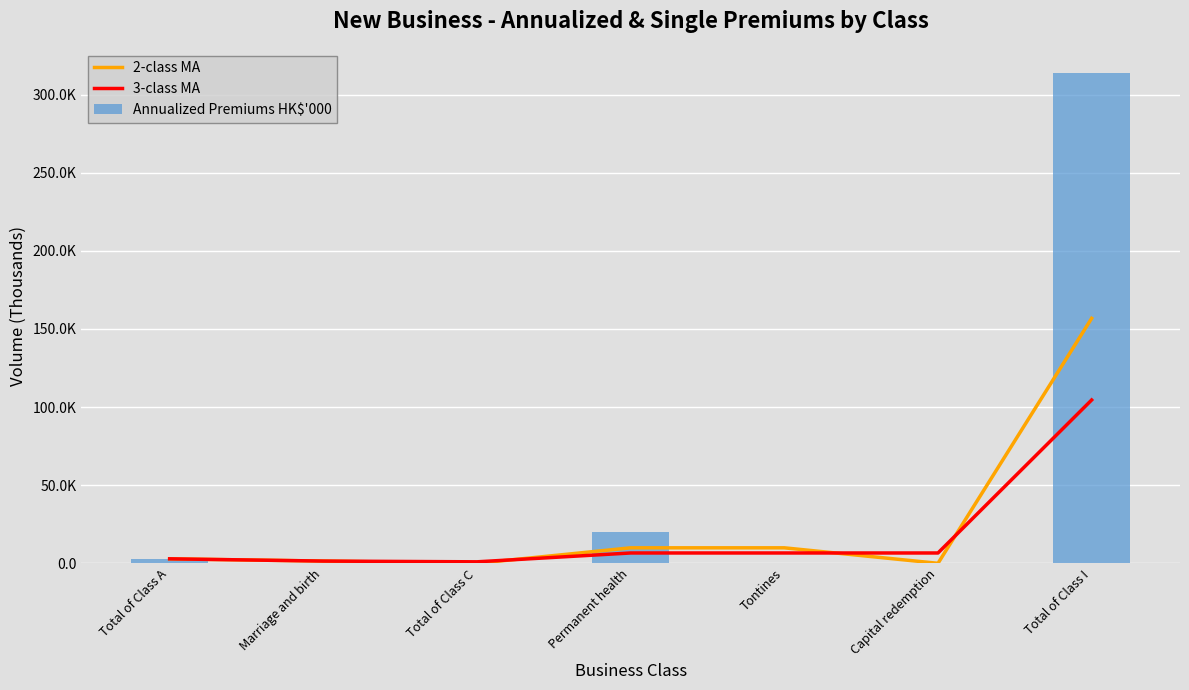

Reading right to left, what are all the values shown in this chart?

2-class MA: 156808.5	0.0	9917.0	9917.0	0.0	1435.0	2870.0
3-class MA: 104539.0	6611.3	6611.3	6611.3	956.7	1435.0	2870.0
Annualized Premiums HK$'000: 313617.0	0.0	0.0	19834.0	0.0	0.0	2870.0